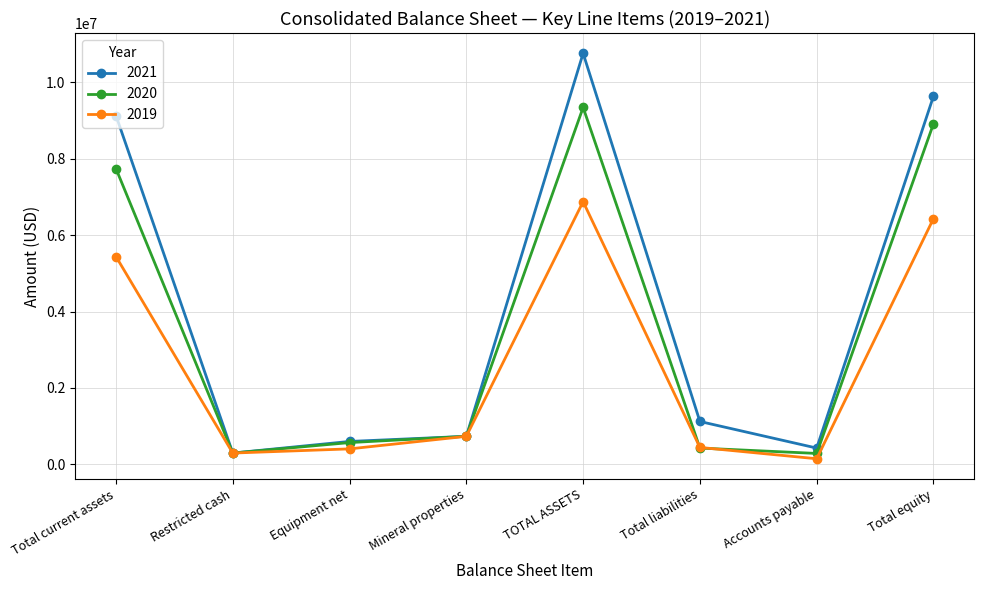

How many distinct data groups are displayed?

3